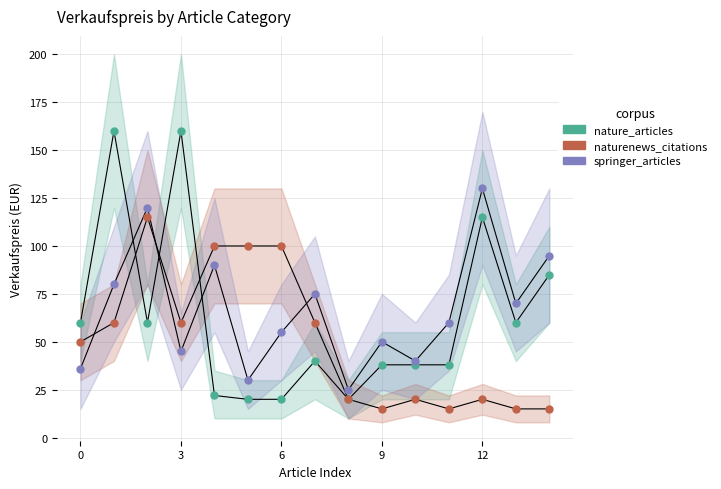

Which series reaches the maximum Y coordinate?

nature_articles